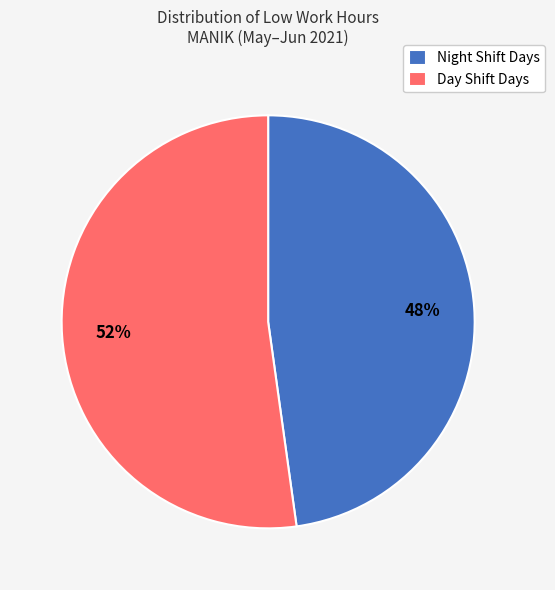

True or false: Night Shift Days accounts for 48% of the total.

True